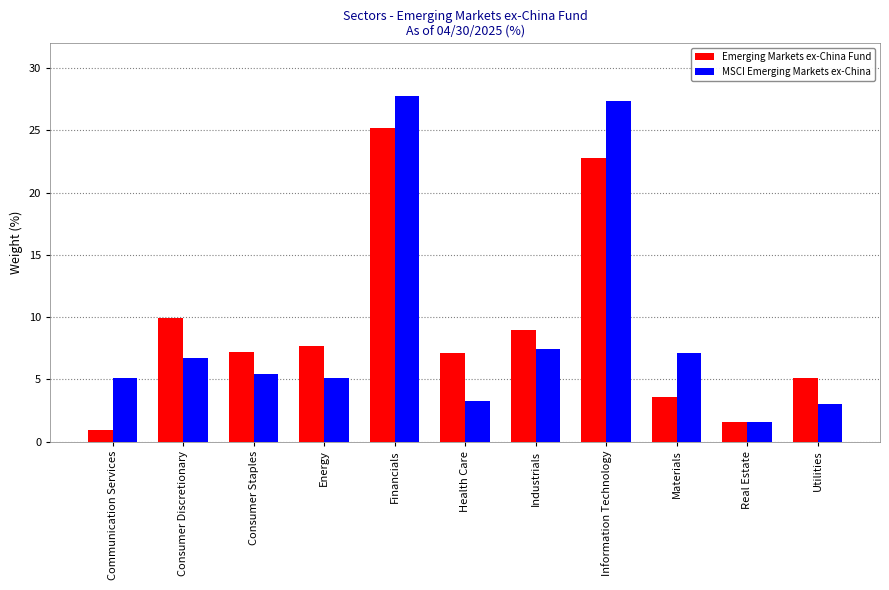

What is the total value across all series at Materials?

10.7